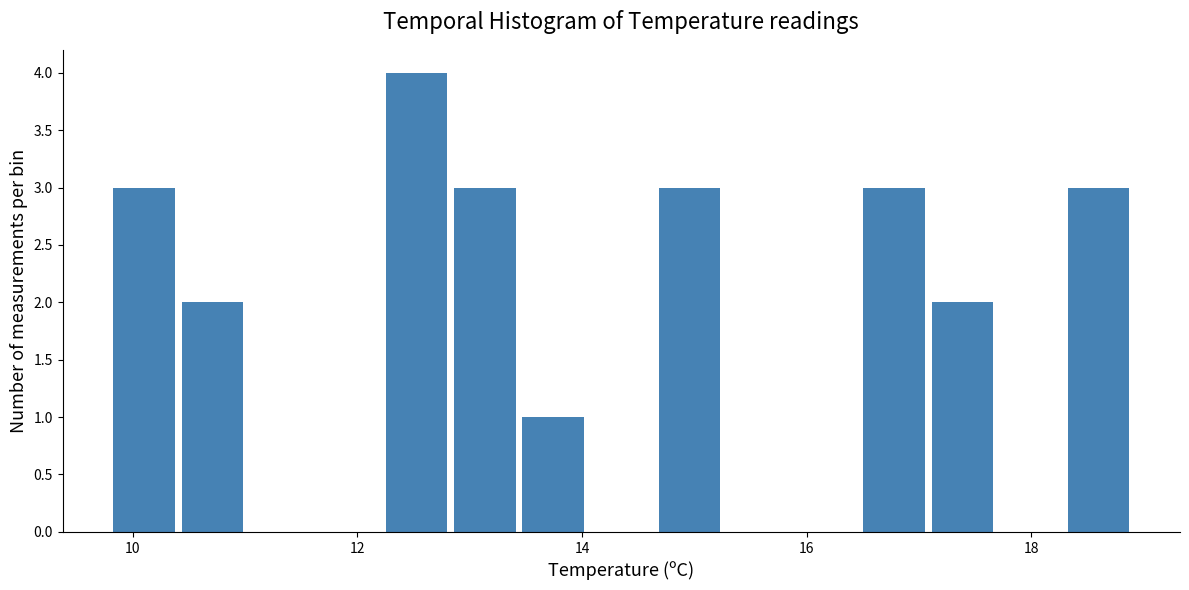

Read against the x-axis, roughly where is the centre of the tallest bar?

12.6